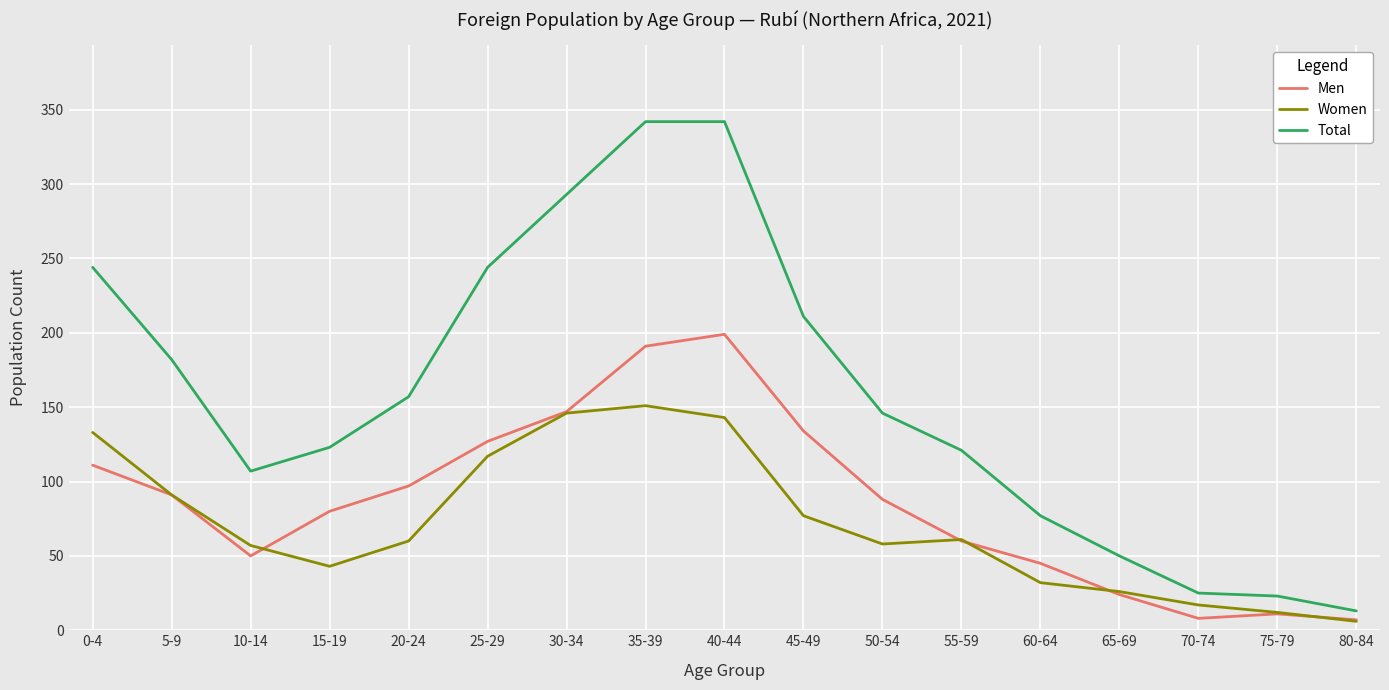

List the series in order of their overall mean, highest first.

Total, Men, Women